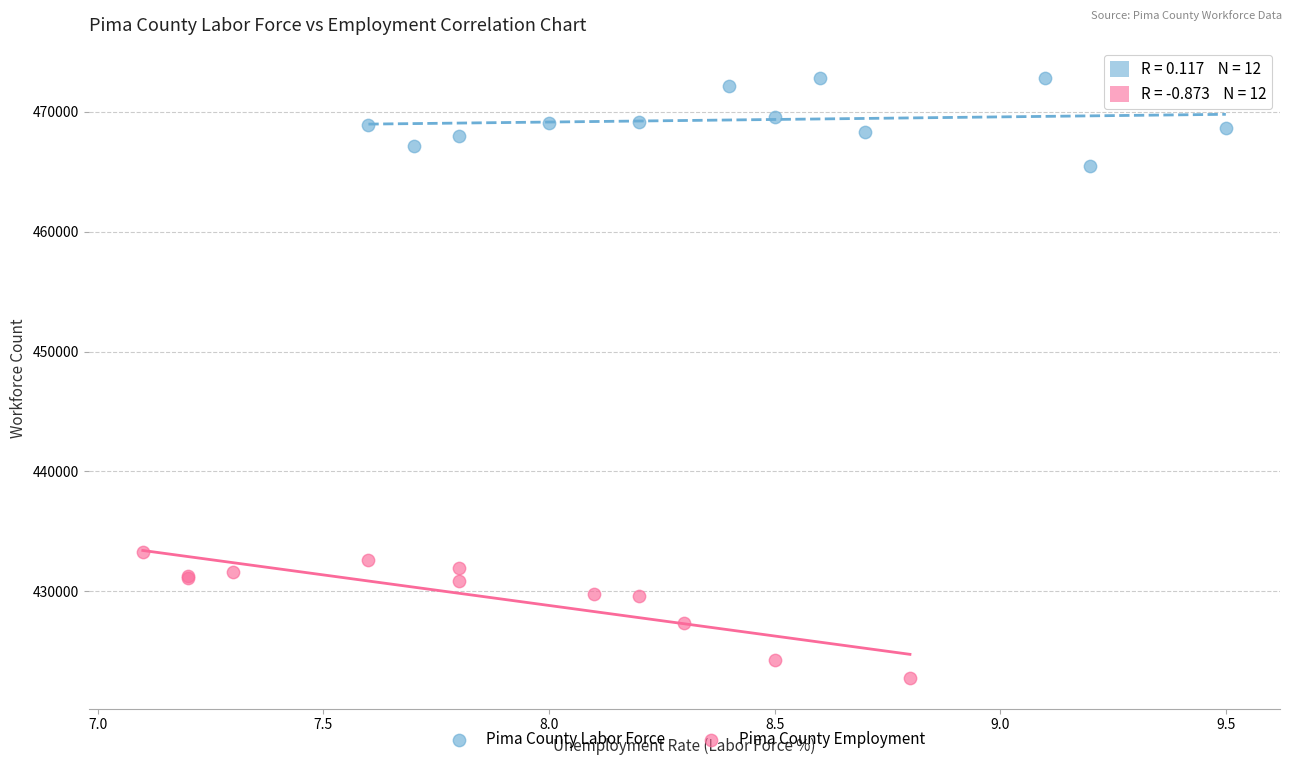

Which series has the largest Y range (max minus min)?

Pima County Employment